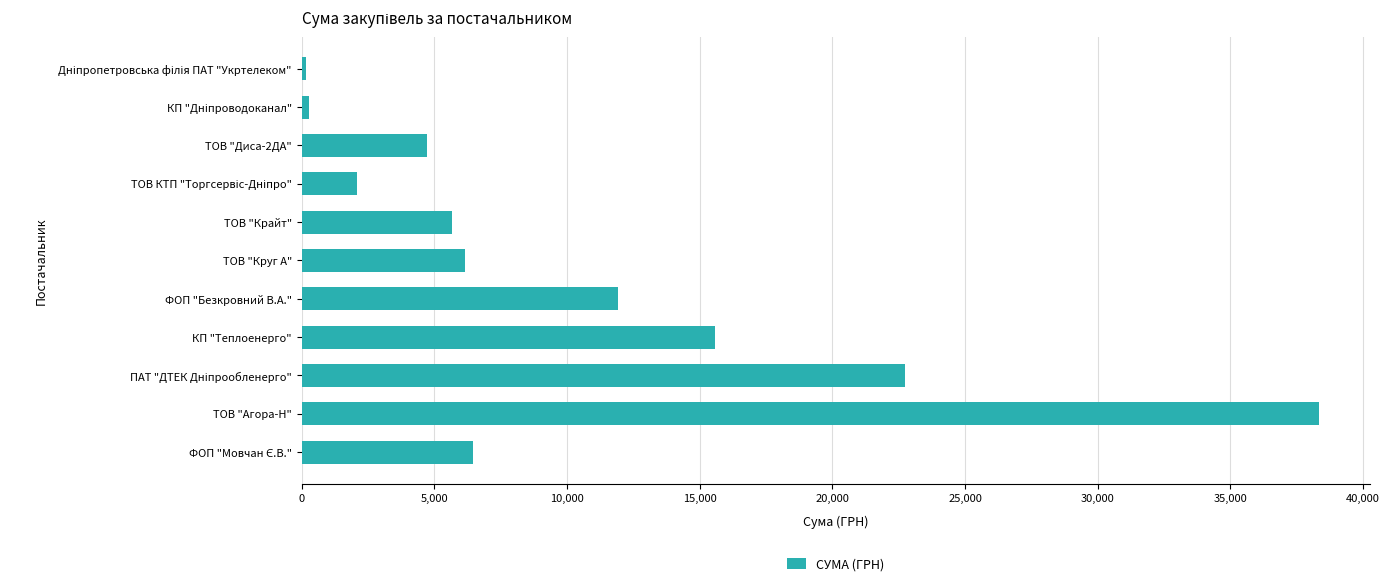

How many bars are there in total?

11